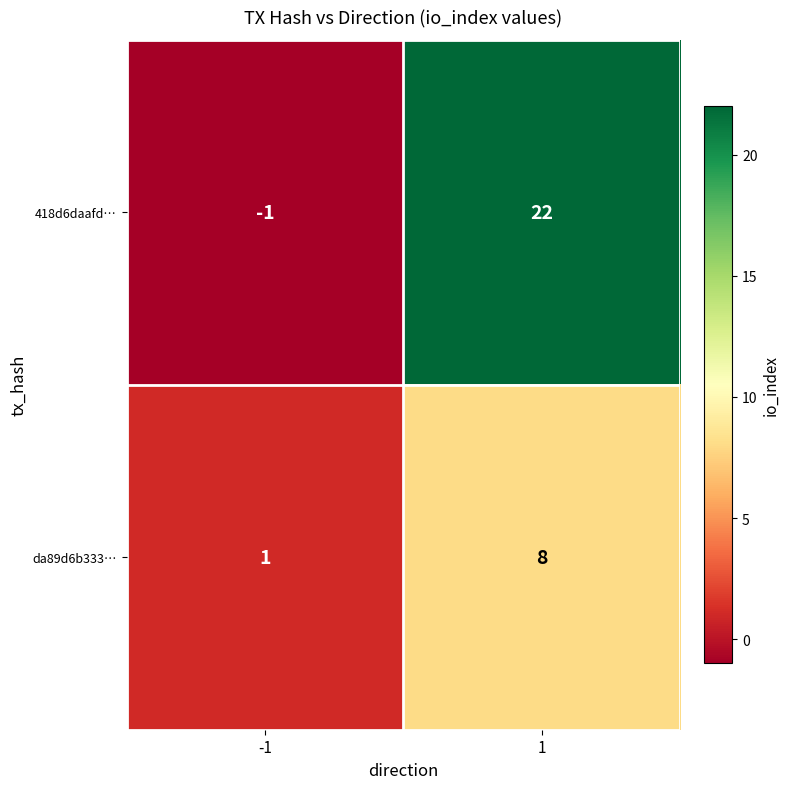

Reading left to right, what are all the values shown in this chart?

418d6daafd…: -1=-1	1=22
da89d6b333…: -1=1	1=8